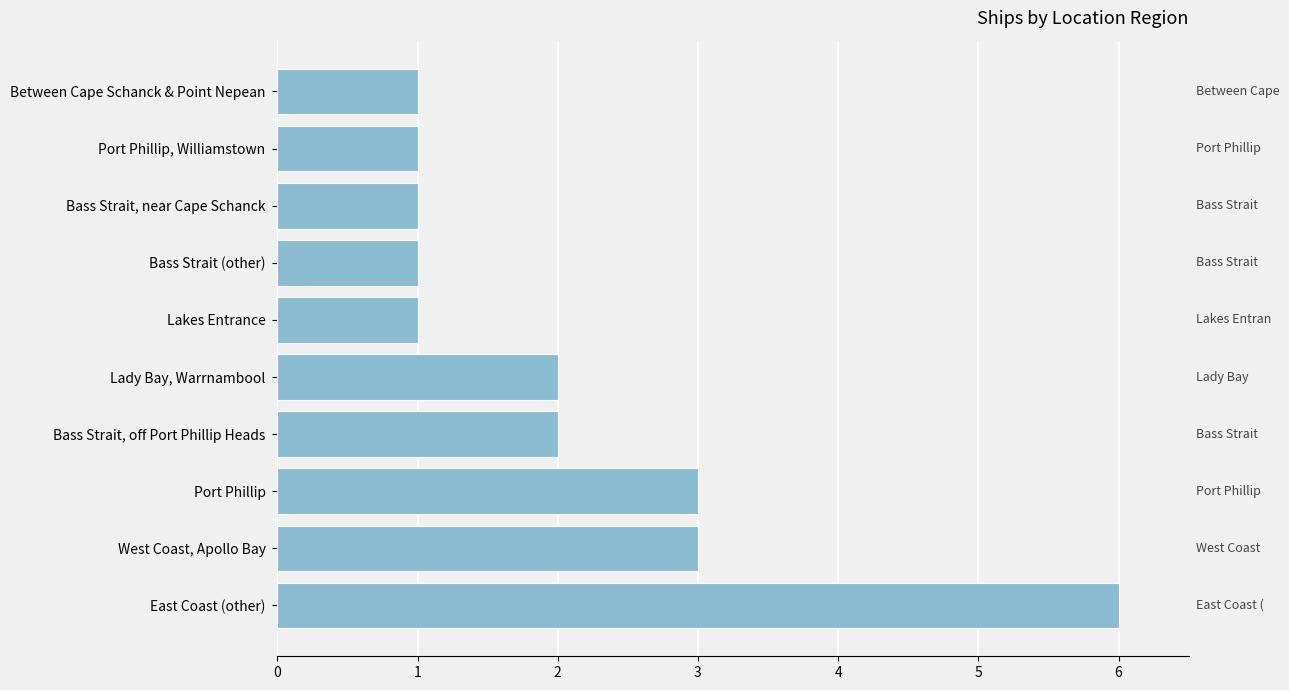

What is the approximate value at West Coast, Apollo Bay?

3